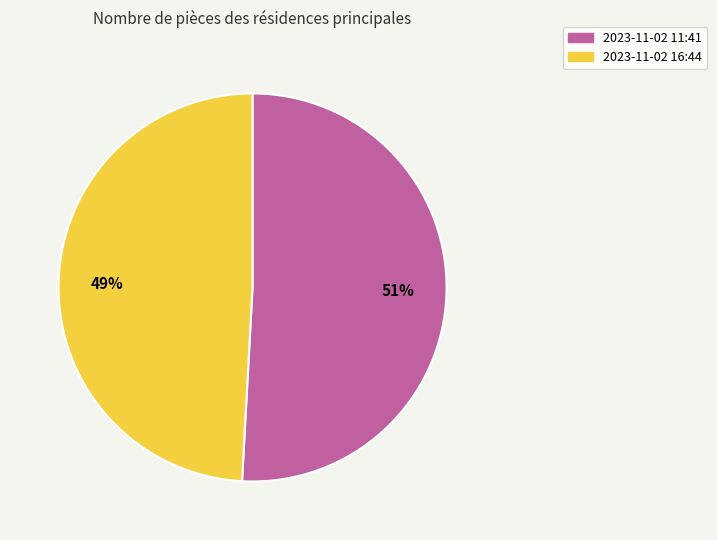

Is there any slice that represents more than half of the pie?

Yes